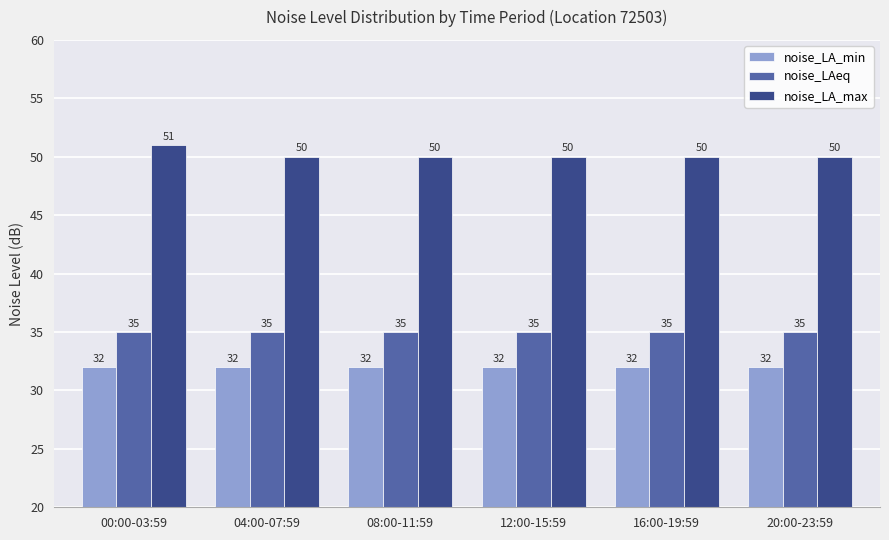

How many bars are there in each group?

3